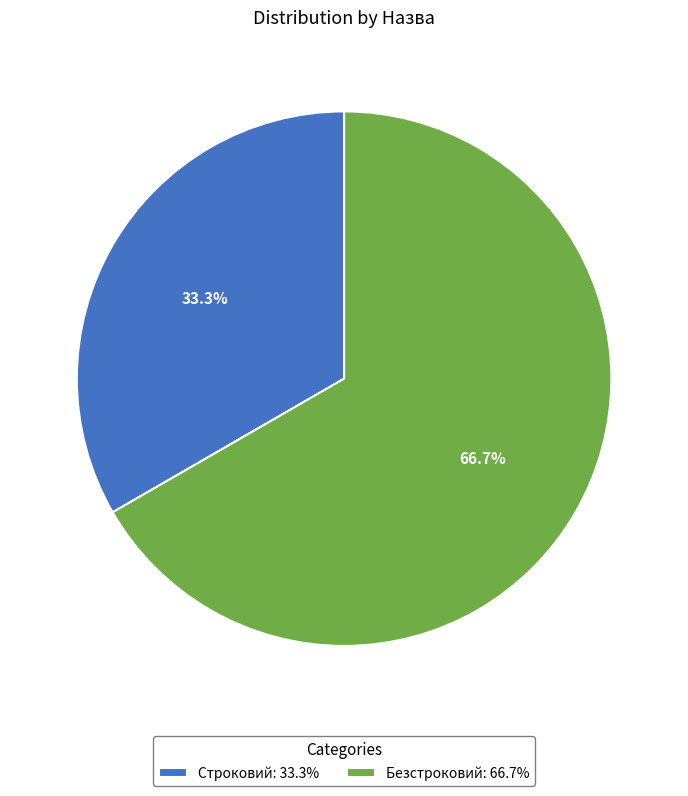

Count the number of slices in the pie.

2